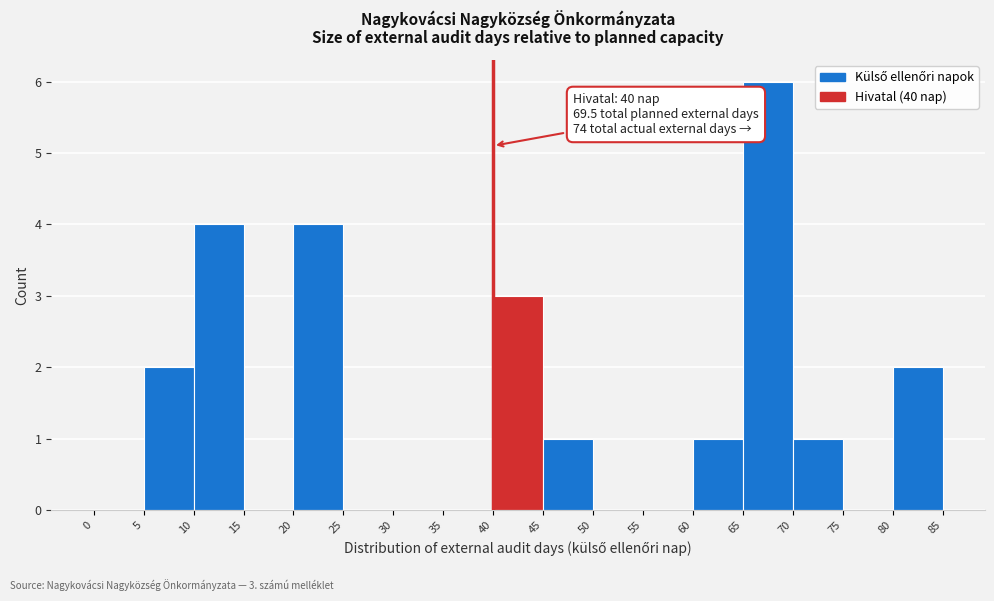

Which range on the x-axis has the tallest bar?

65 to 70